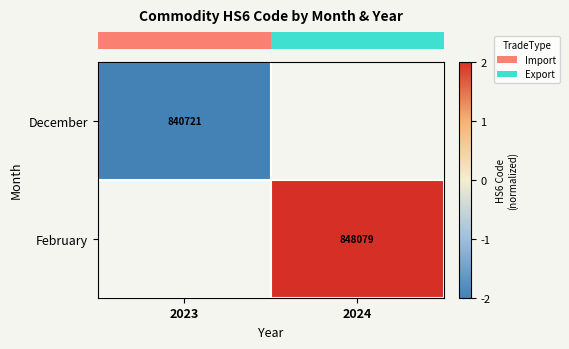

Is the value of row_0 at 2023 greater than the value of row_1 at 2023?

No